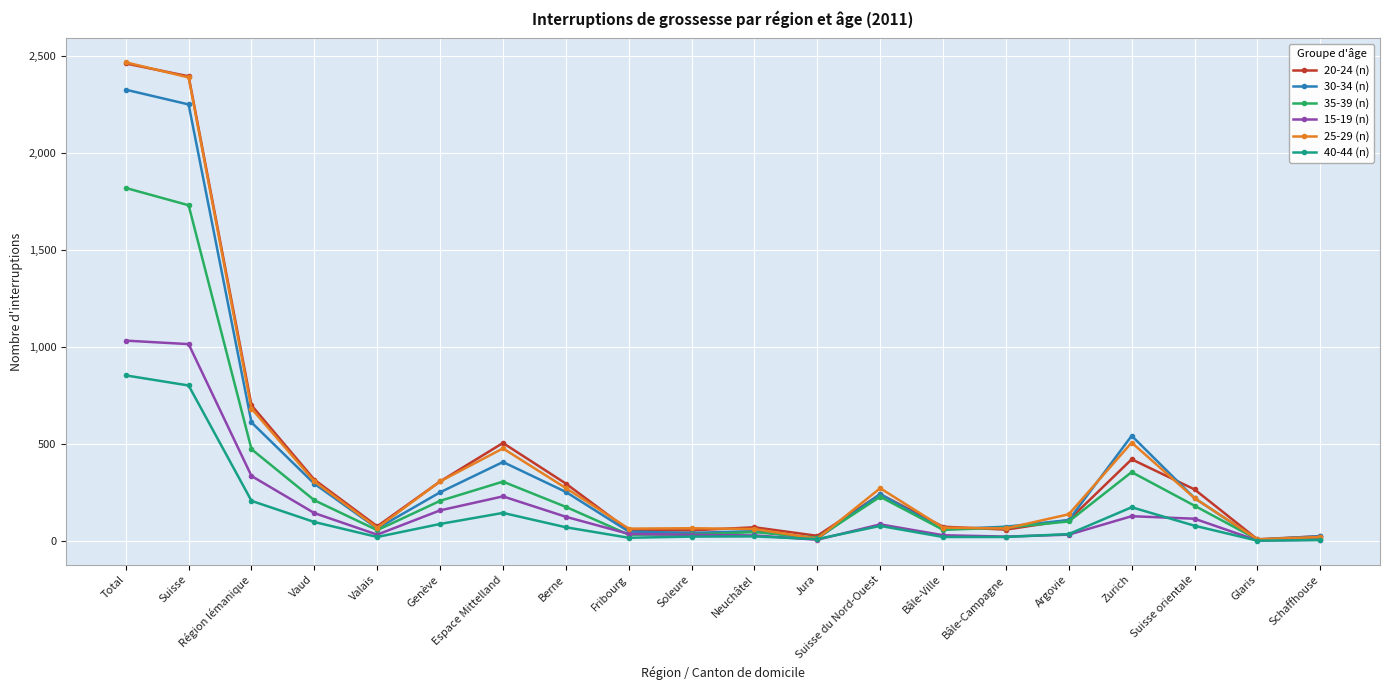

The value of 20-24 (n) at Glaris is 9. True or false?

True